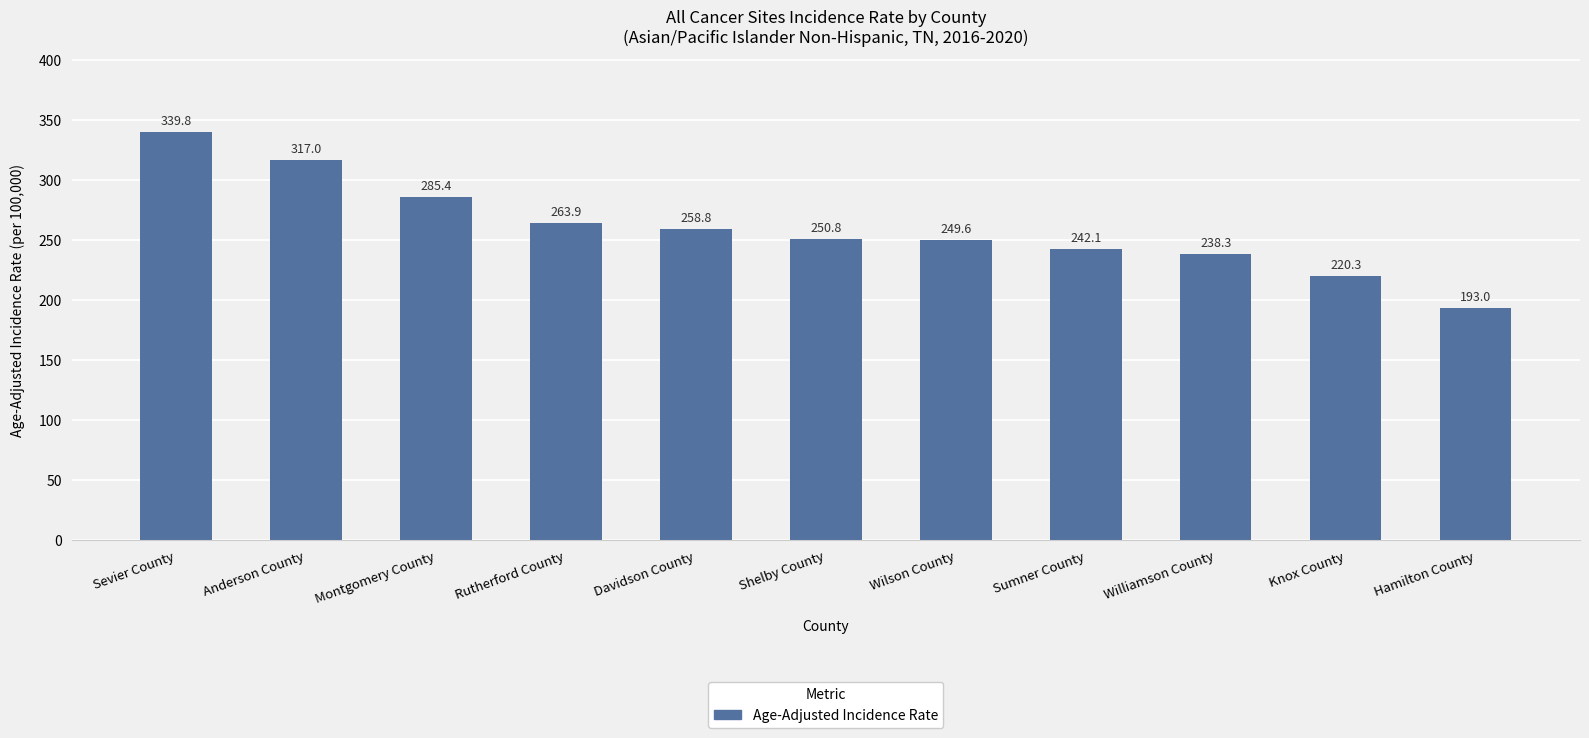

What is the minimum value shown in the chart?

193.0